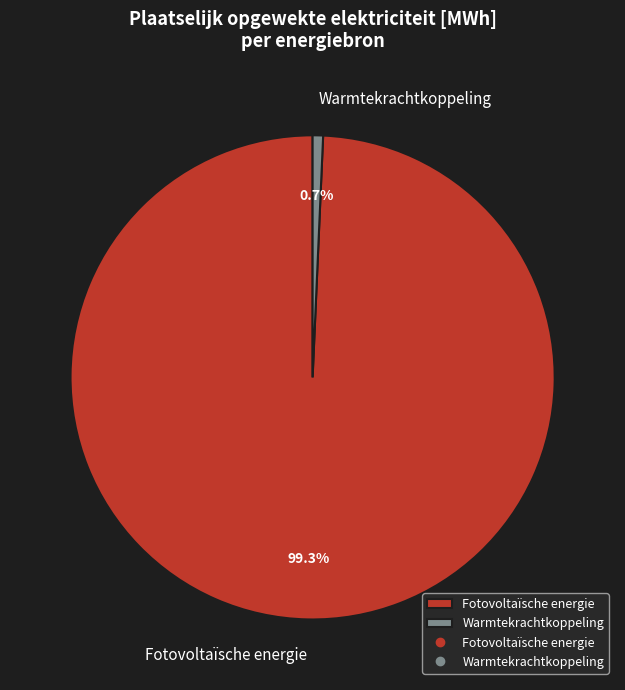

Count the number of slices in the pie.

2